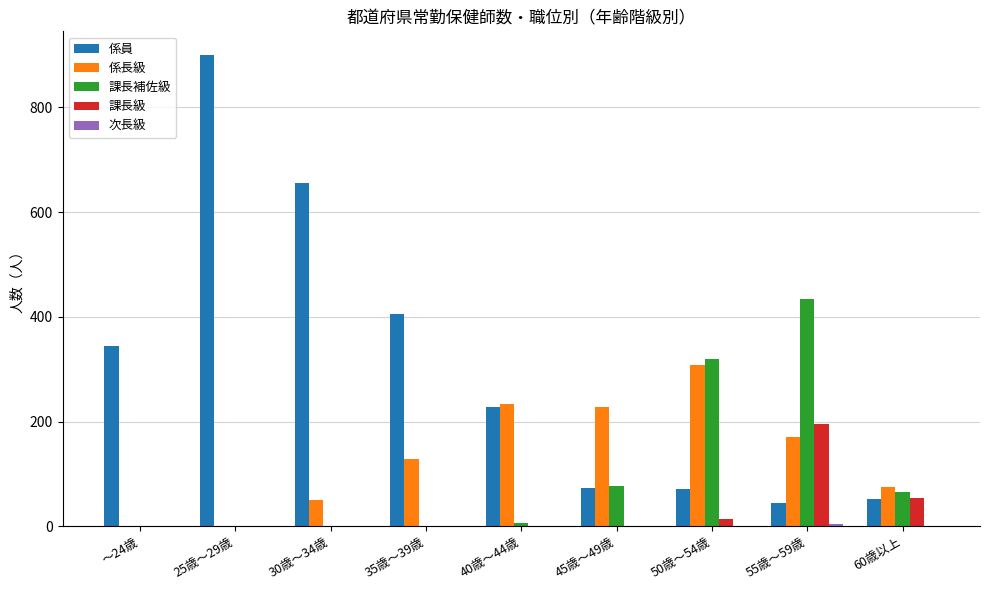

Is the value of 係員 at 60歳以上 greater than the value of 課長級 at 40歳～44歳?

Yes